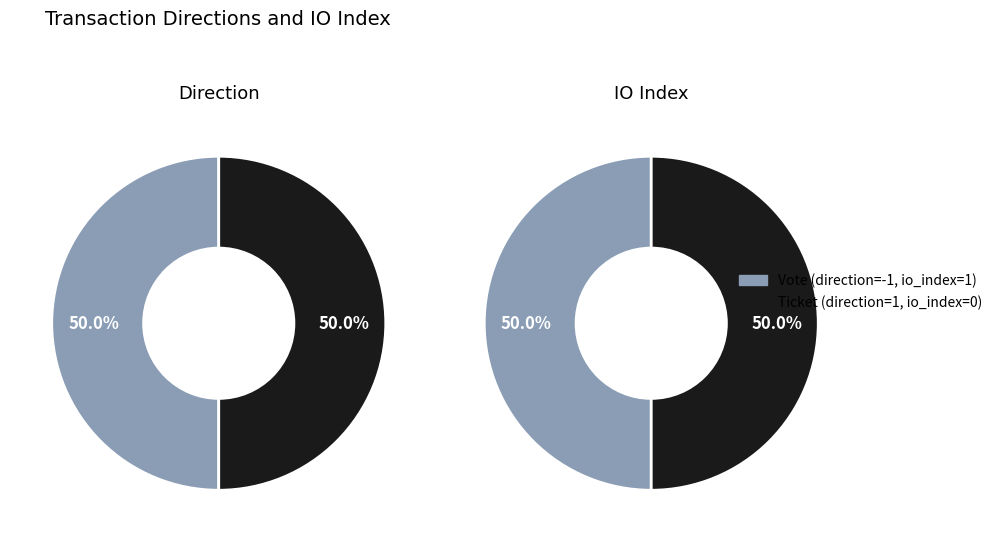

Which has a higher value, Vote (direction=-1) or Ticket (direction=1)?

Ticket (direction=1)